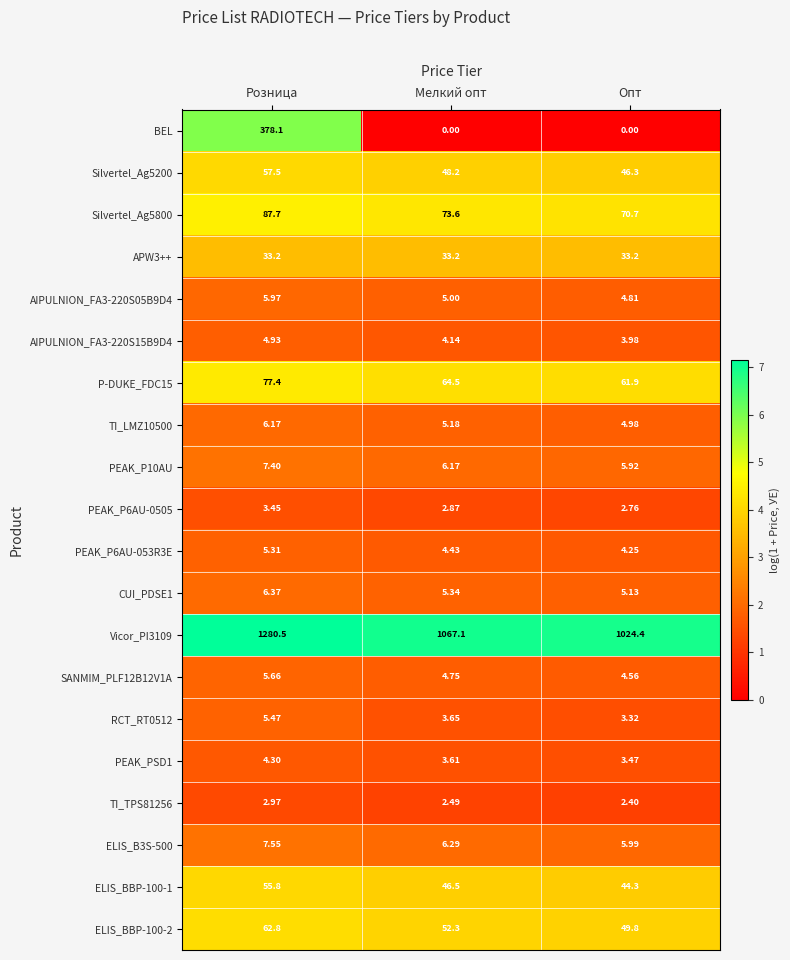

Which series changed the most between Розница and Опт?

BEL